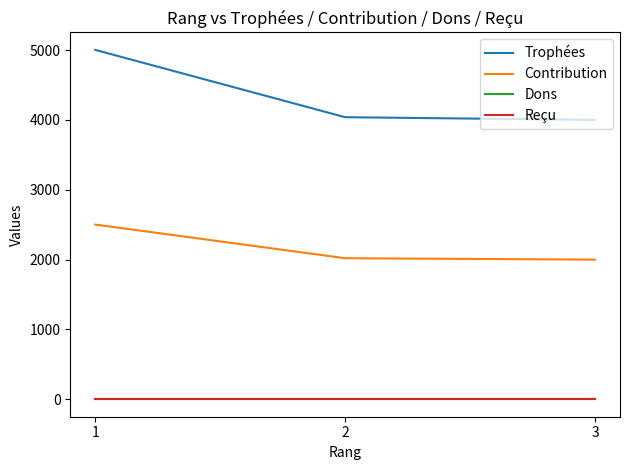

Does the chart have visible grid lines?

No